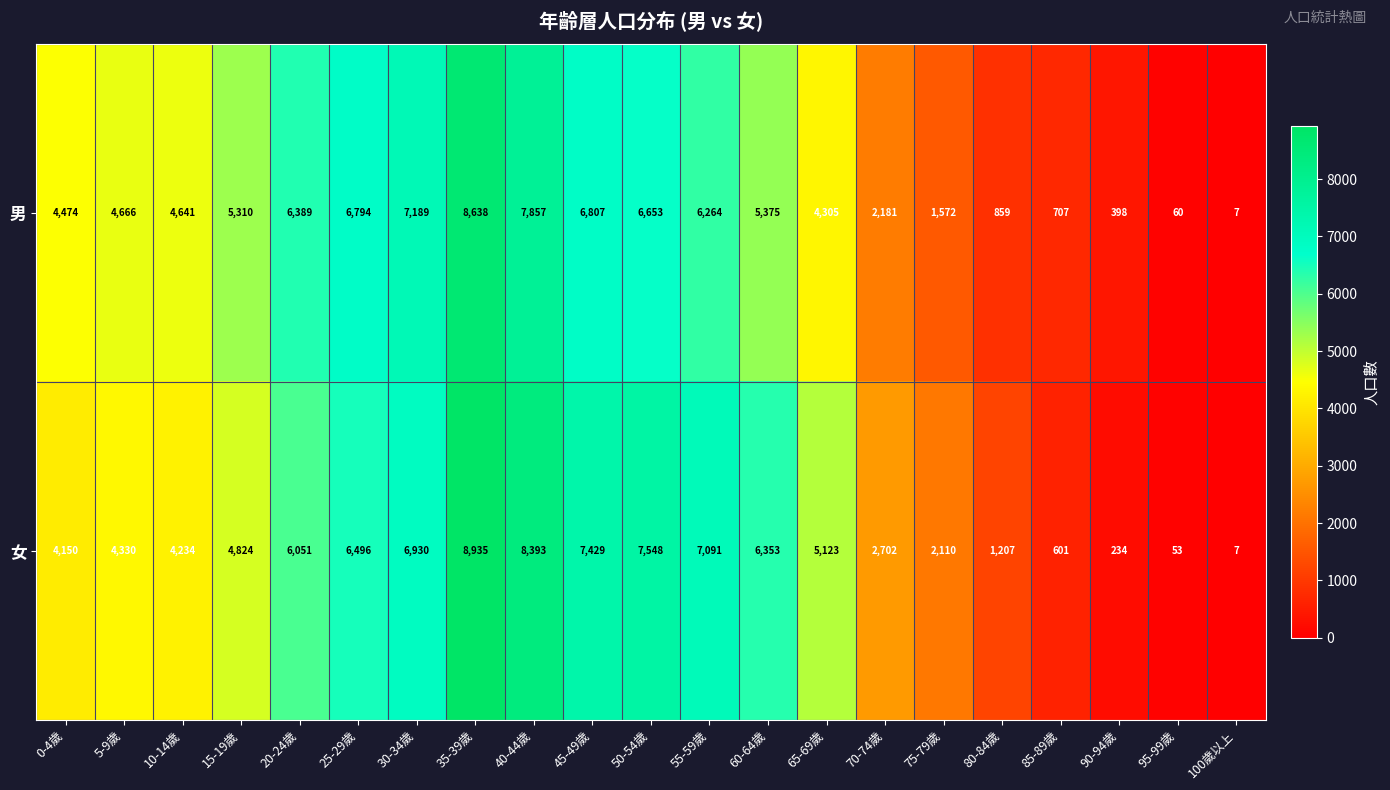

Is the value of 女 at 80-84歲 greater than the value of 男 at 20-24歲?

No